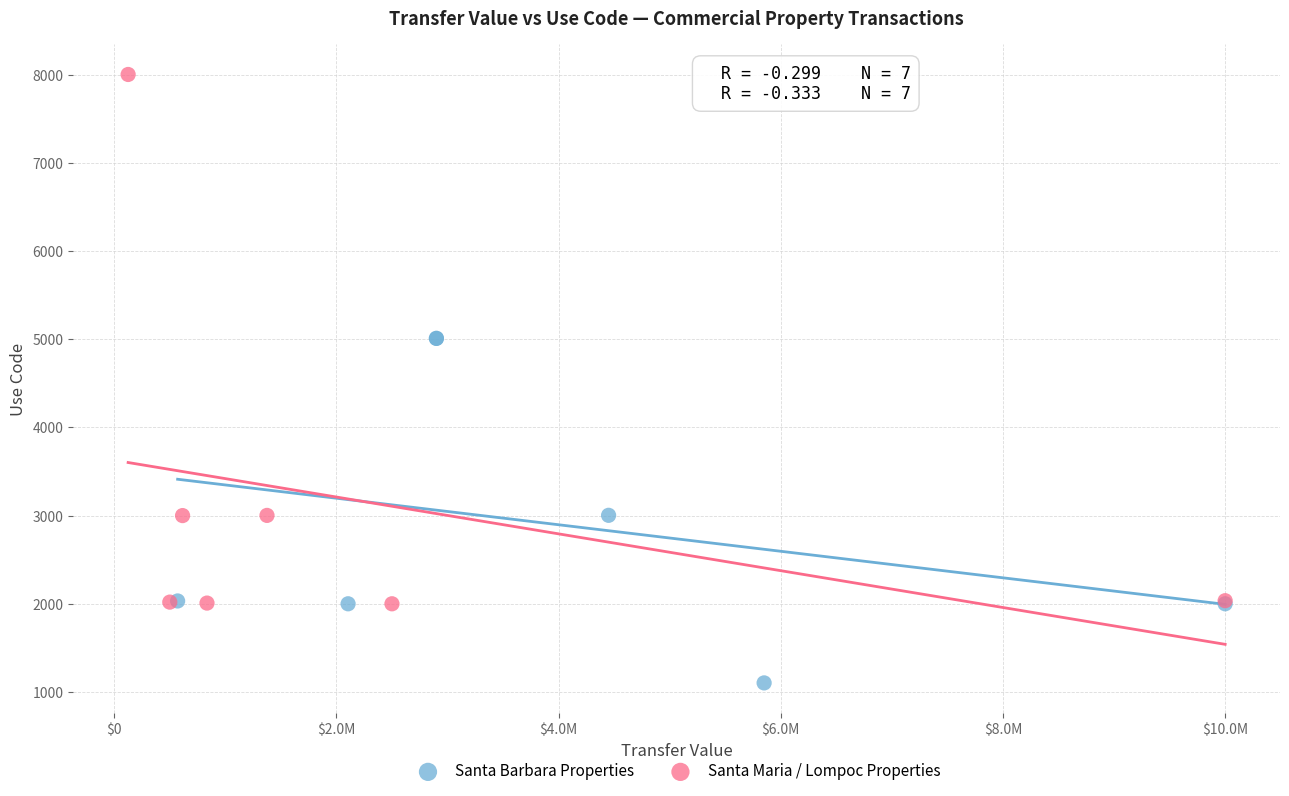

Which series contains the lowest Y value?

Santa Barbara Properties